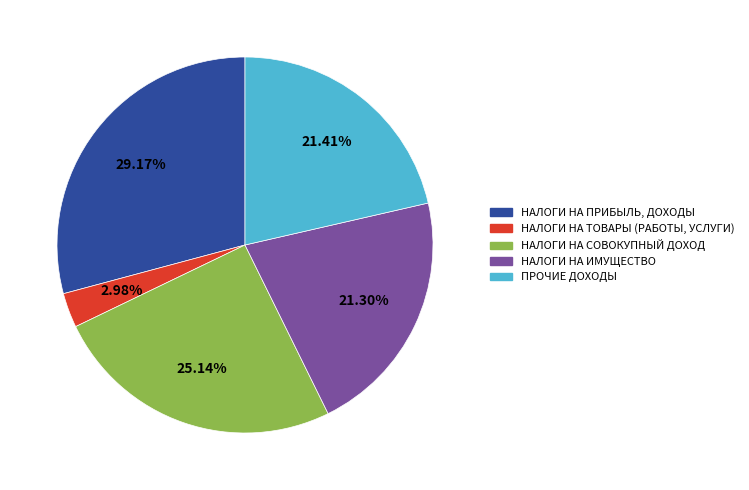

What is the largest slice in the pie chart?

НАЛОГИ НА ПРИБЫЛЬ, ДОХОДЫ